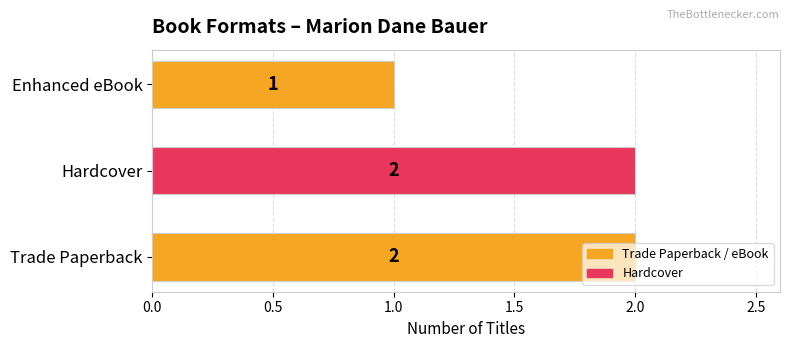

Are the bars grouped side by side (vs. stacked)?

No